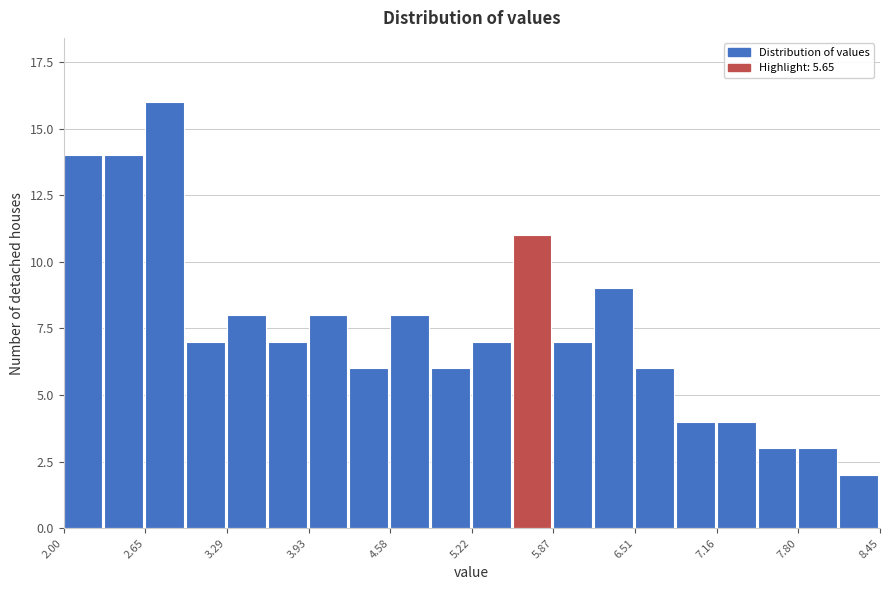

Around what value on the x-axis is the tallest bar? Give the approximate position of its centre, as read against the axis.

2.8